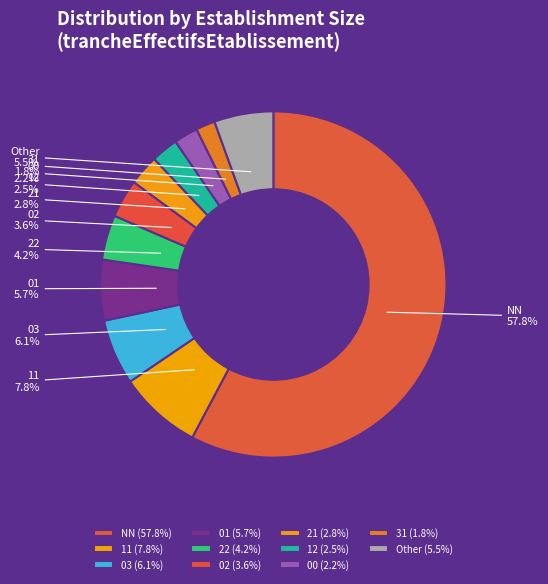

Is there a majority slice in this chart?

Yes